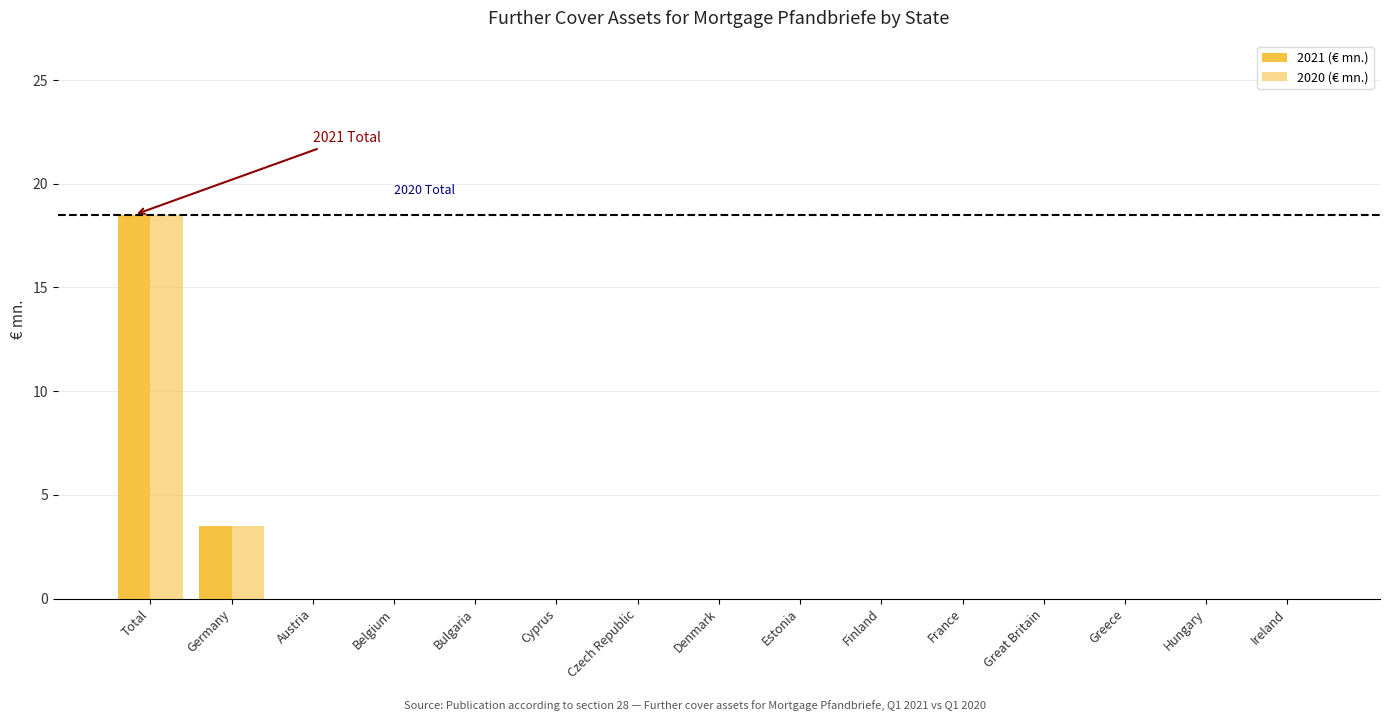

How many groups of bars are there?

15